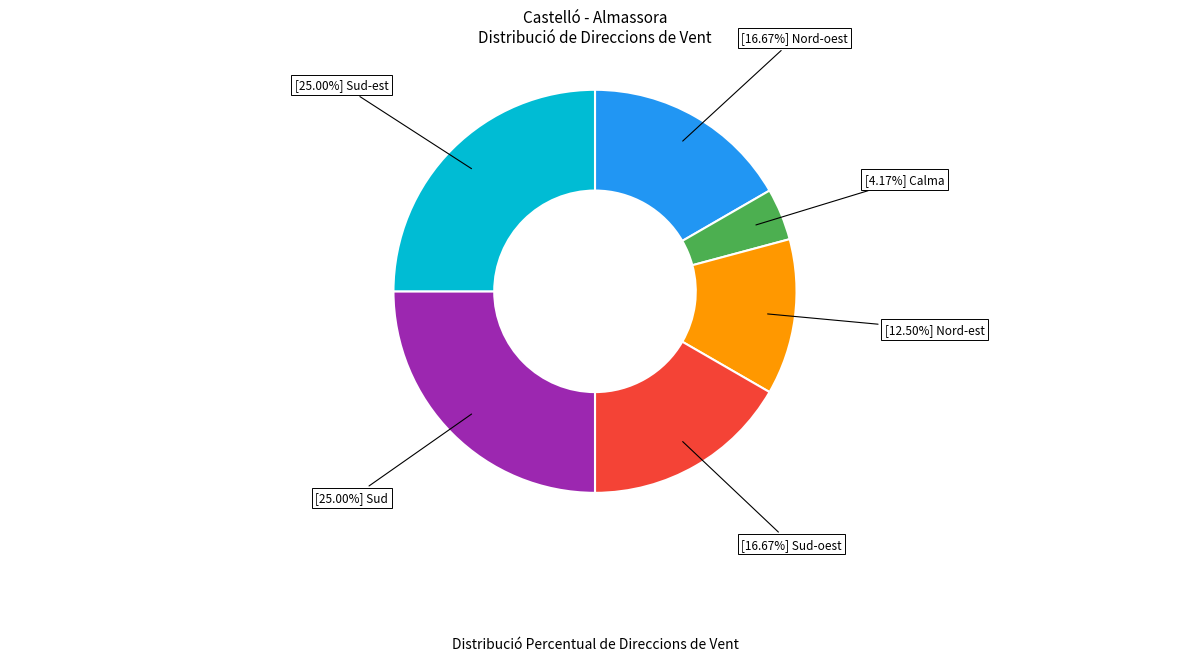

Does any single category account for the majority?

No